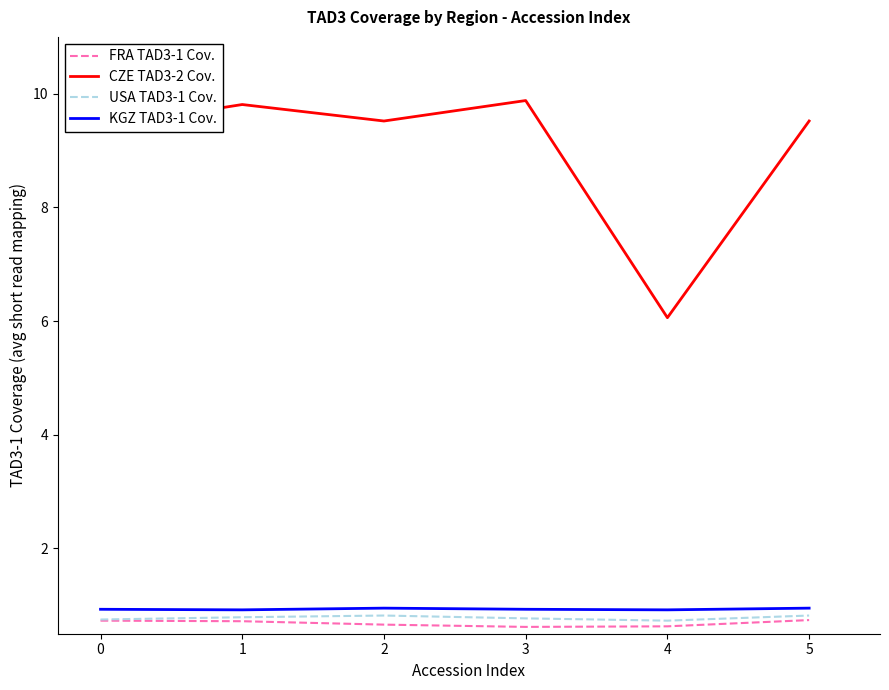

What is the lowest value of the CZE TAD3-2 Cov. series?

6.1